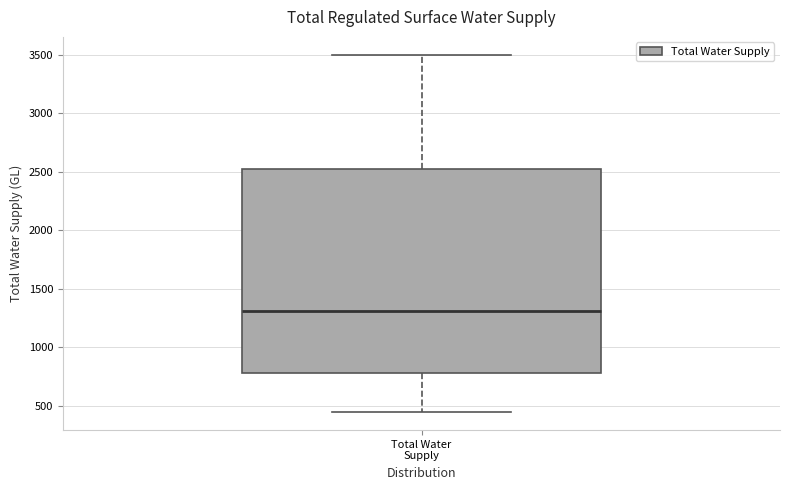

Where is the upper edge of the box for Total Water Supply on the y-axis? The values are not printed on the chart, so give them approximately, as read against the axis.

2500